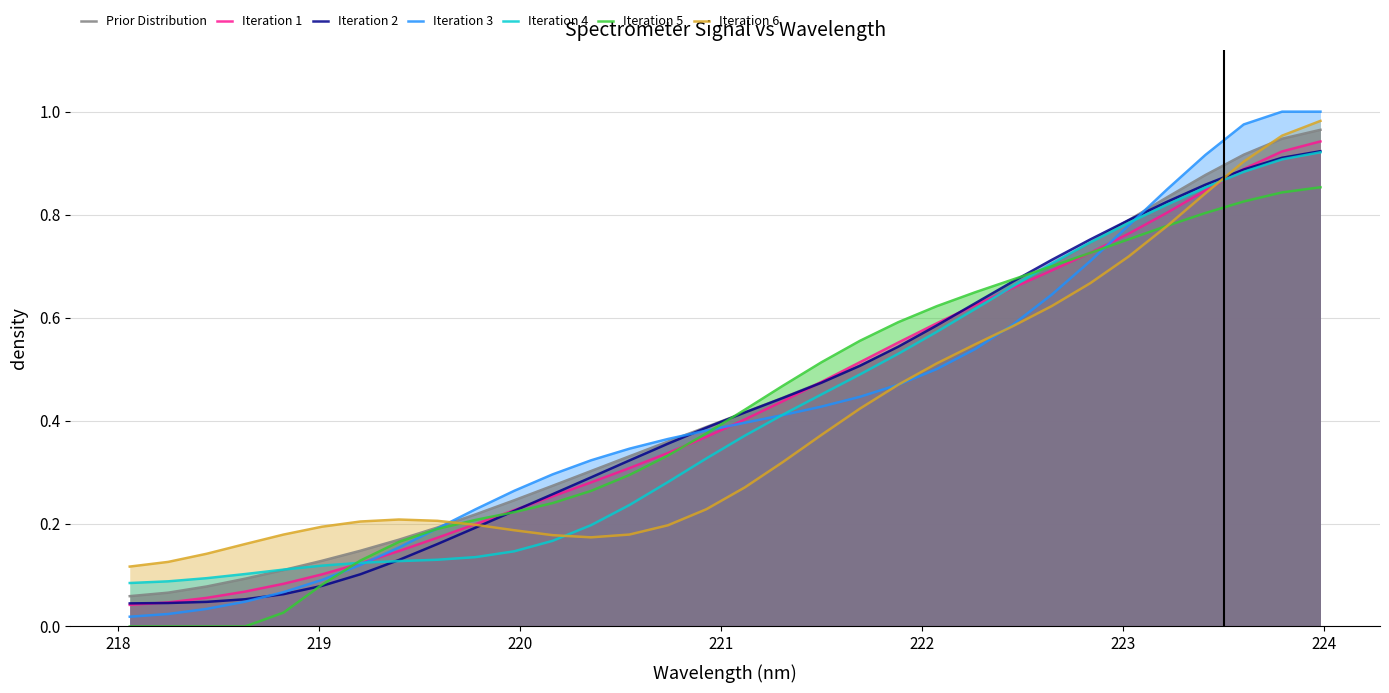

Which series has the widest spread of values?

Iteration 3